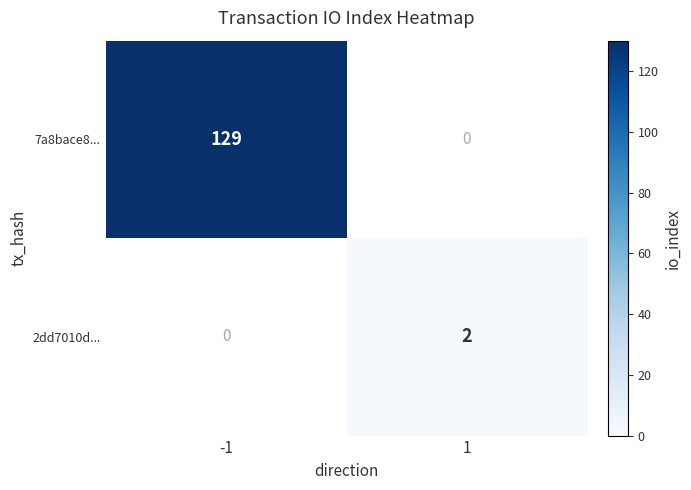

Is it true that 2dd7010d... equals 1 at 1?

False